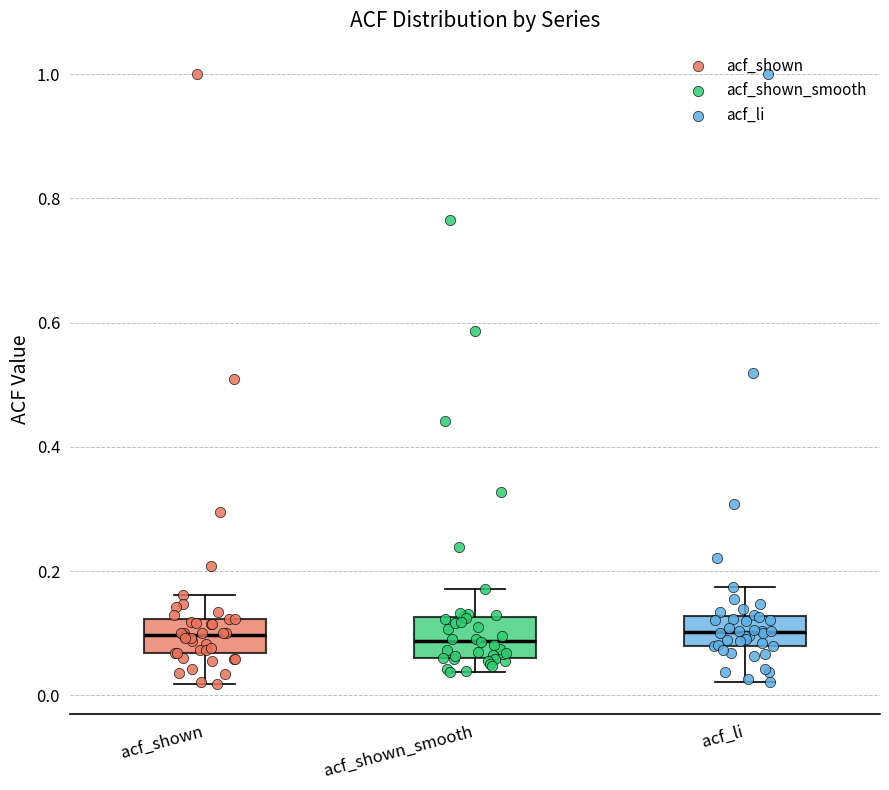

Reading left to right, transcribe this box plot: for each box, give where its median line is, the range the box spans, and where its two whiskers end, as read against the y-axis. The values are not printed on the chart, so give them approximately, as read against the axis.

acf_shown: median 0.10, box 0.06 to 0.12, whiskers 0.02 to 0.16
acf_shown_smooth: median 0.08, box 0.06 to 0.12, whiskers 0.04 to 0.18
acf_li: median 0.10, box 0.08 to 0.12, whiskers 0.02 to 0.18